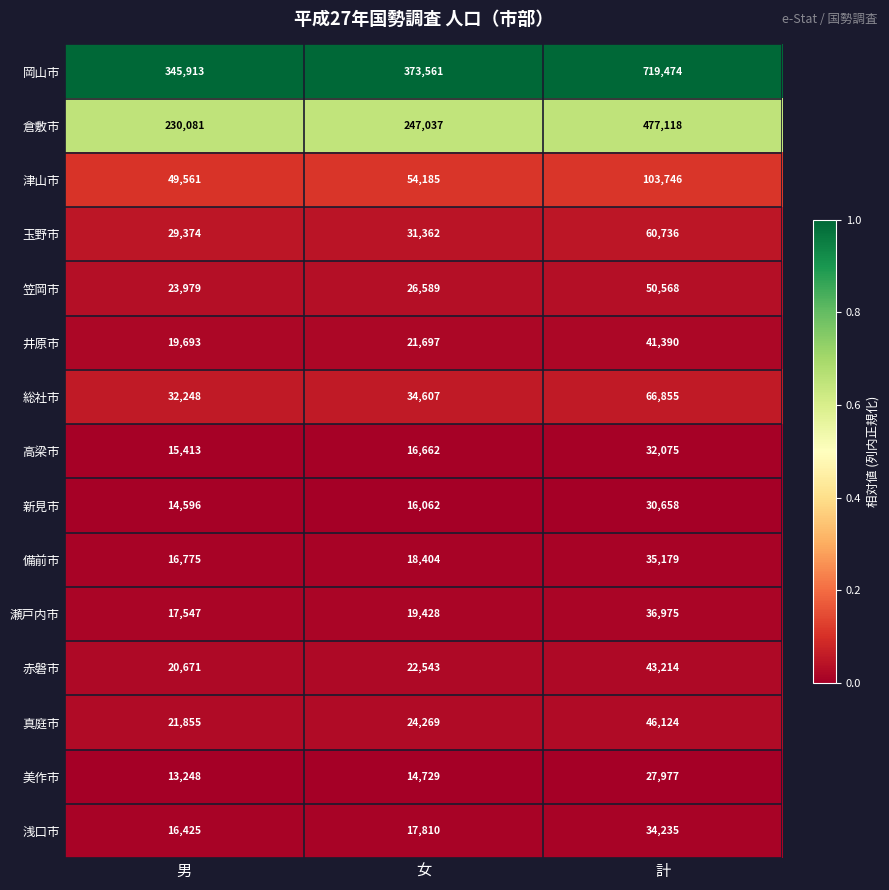

The value of 美作市 at 男 is 13248. True or false?

True